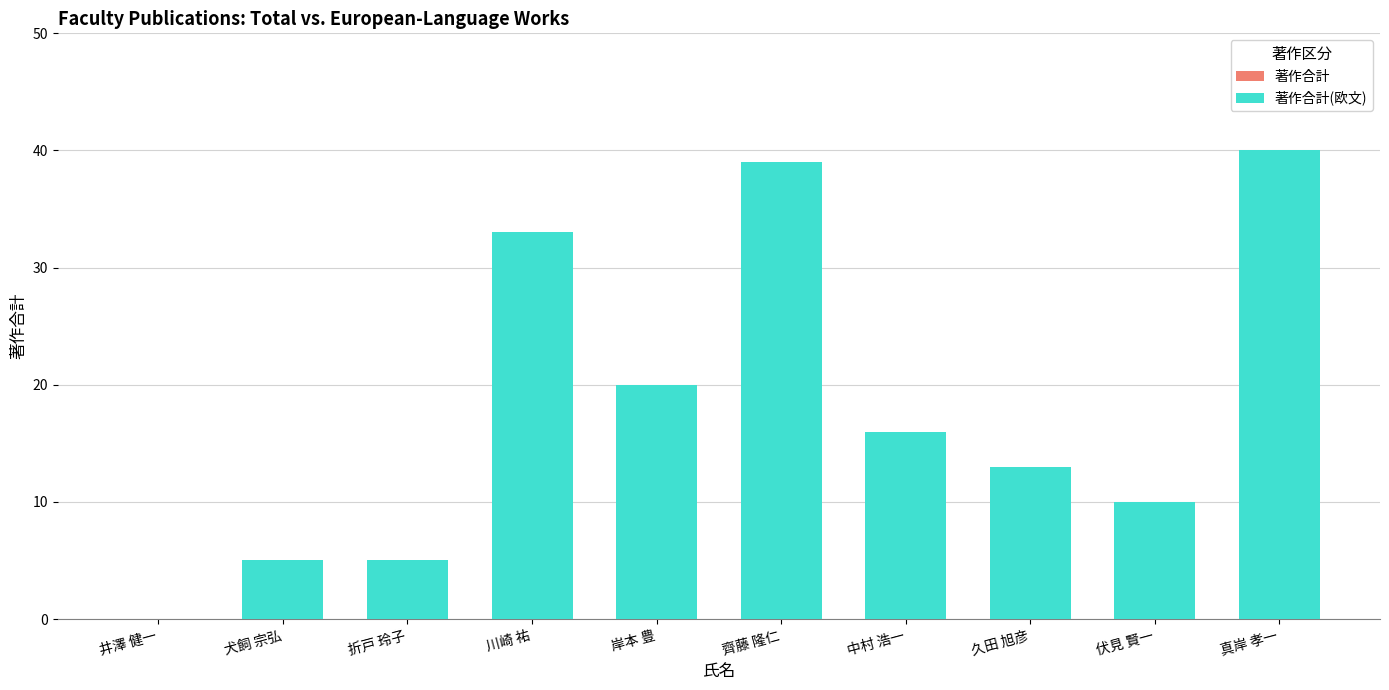

What is the difference between the 著作合計(欧文) values at 伏見 賢一 and 井澤 健一?

10